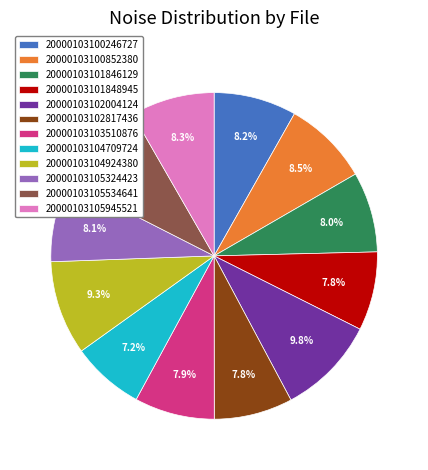

The 20000103102004124 slice represents 10% of the pie. True or false?

True